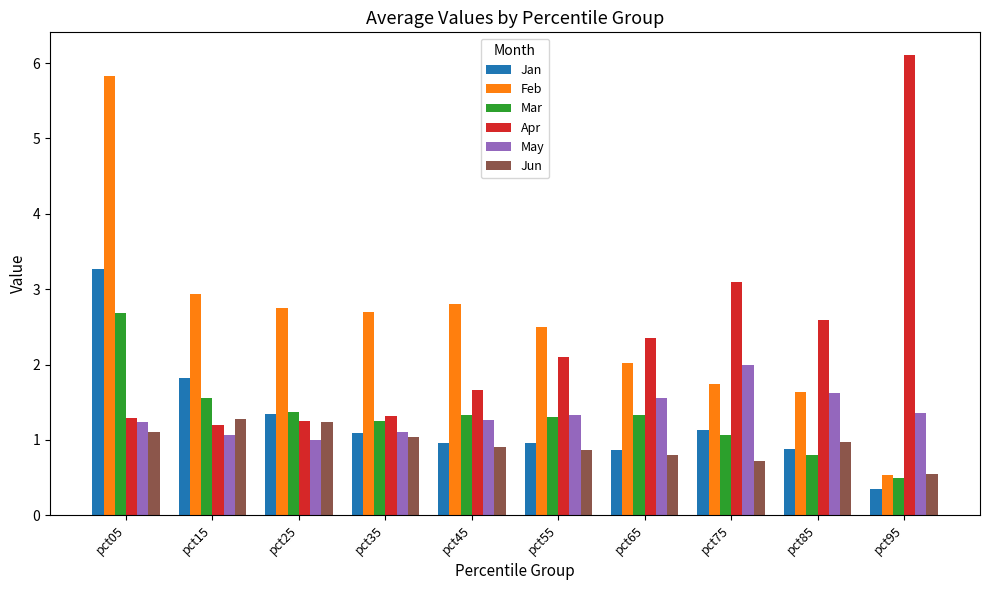

Read the Jan value at pct65.

0.9